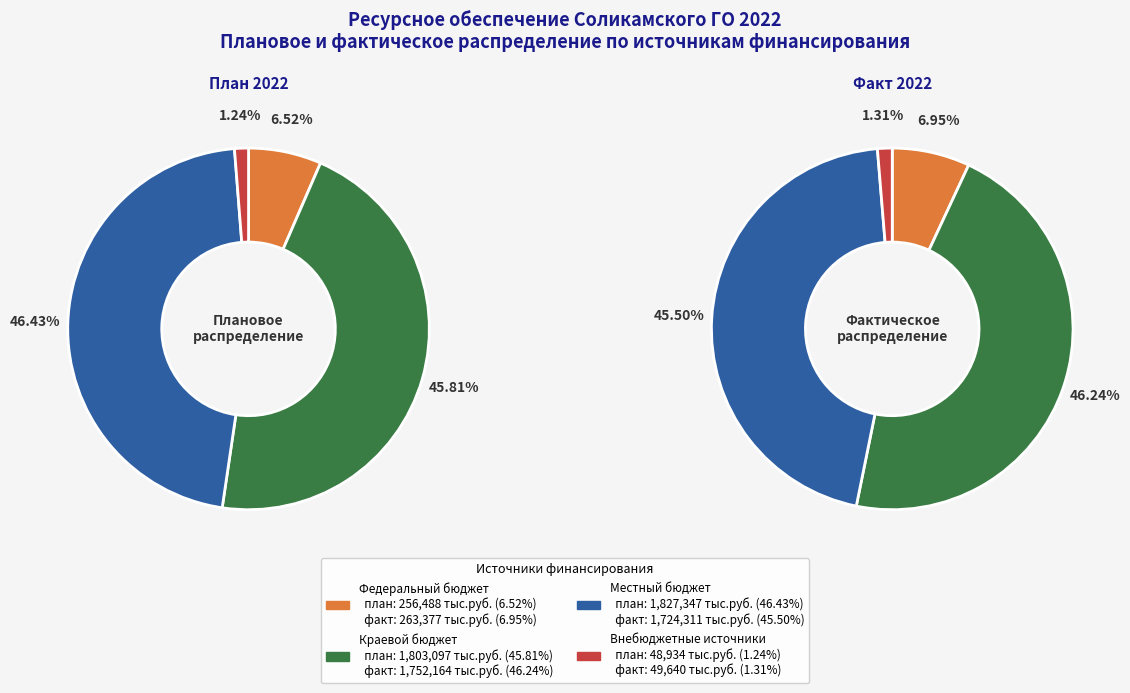

The Внебюджетные источники slice represents 1% of the pie. True or false?

True